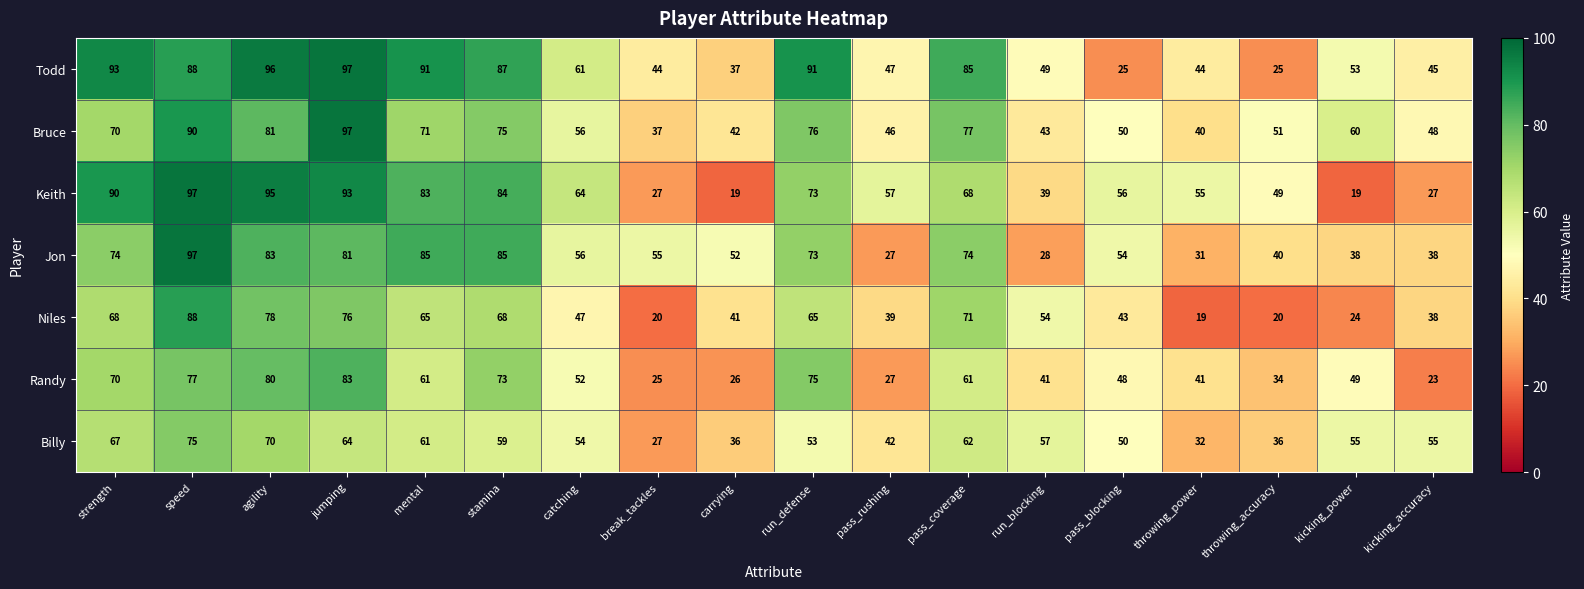

Read the Billy value at throwing_accuracy, to the nearest 10.

40